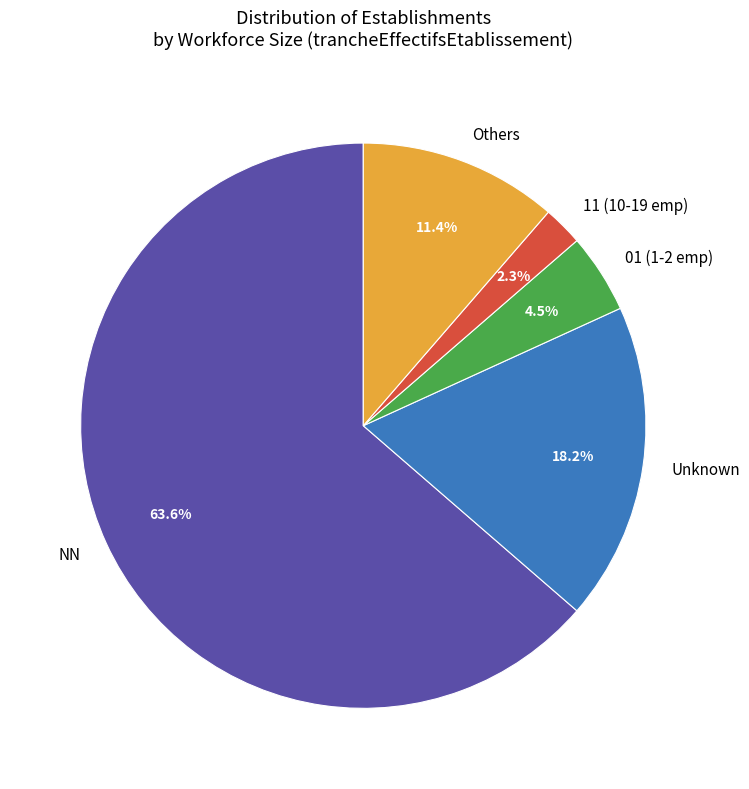

What is the largest slice in the pie chart?

NN